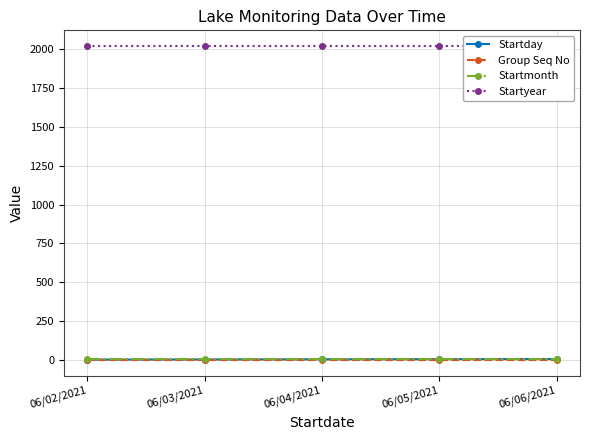

What are all the series names shown in the legend?

Startday, Group Seq No, Startmonth, Startyear